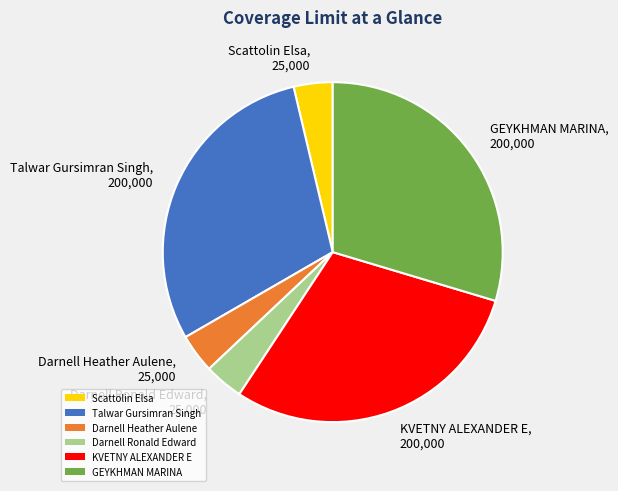

Do Talwar Gursimran Singh and Darnell Heather Aulene together represent more than half of the pie?

No